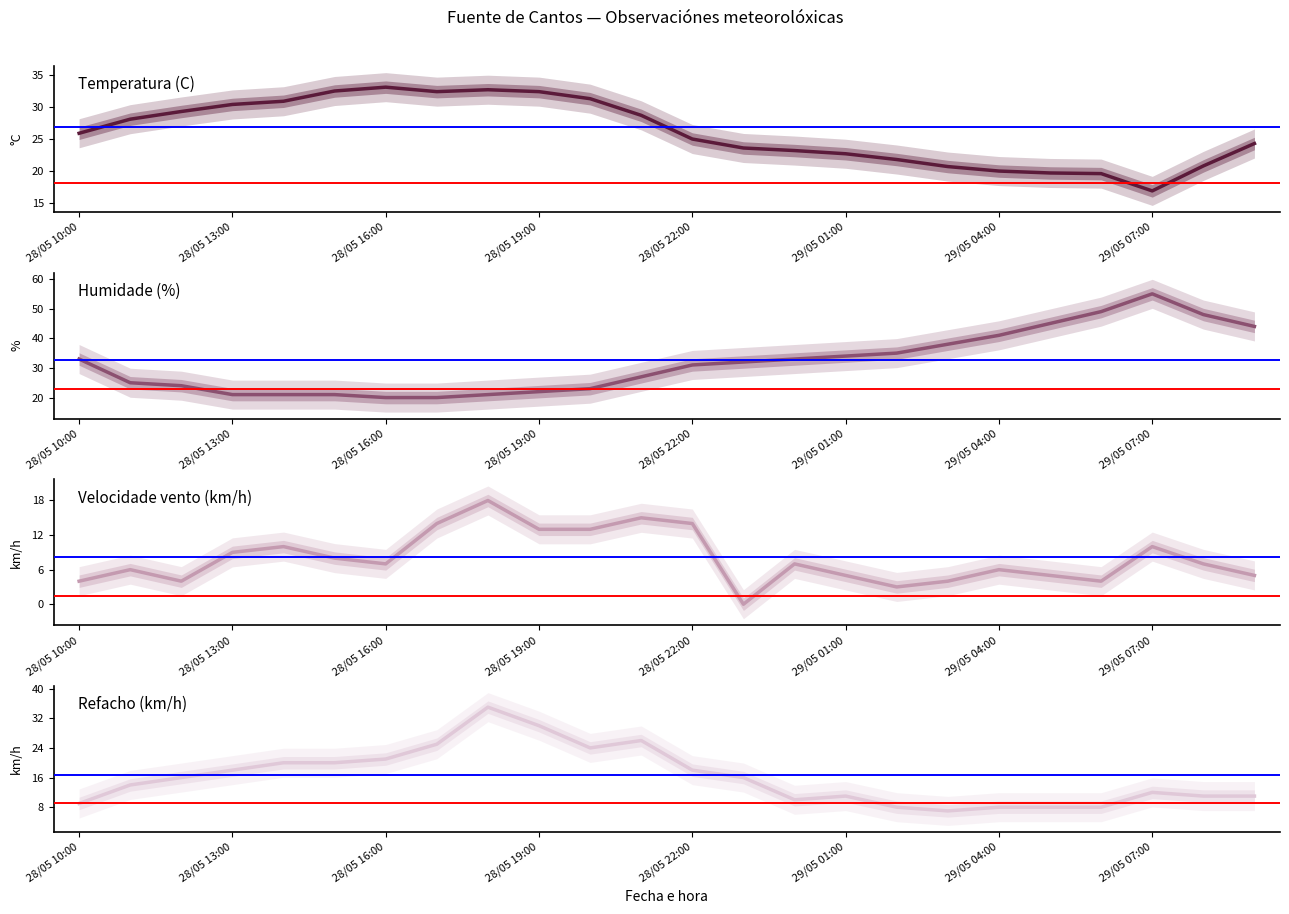

Is the value of Humidade (%) at 13 greater than the value of Velocidade vento (km/h) at 14?

Yes